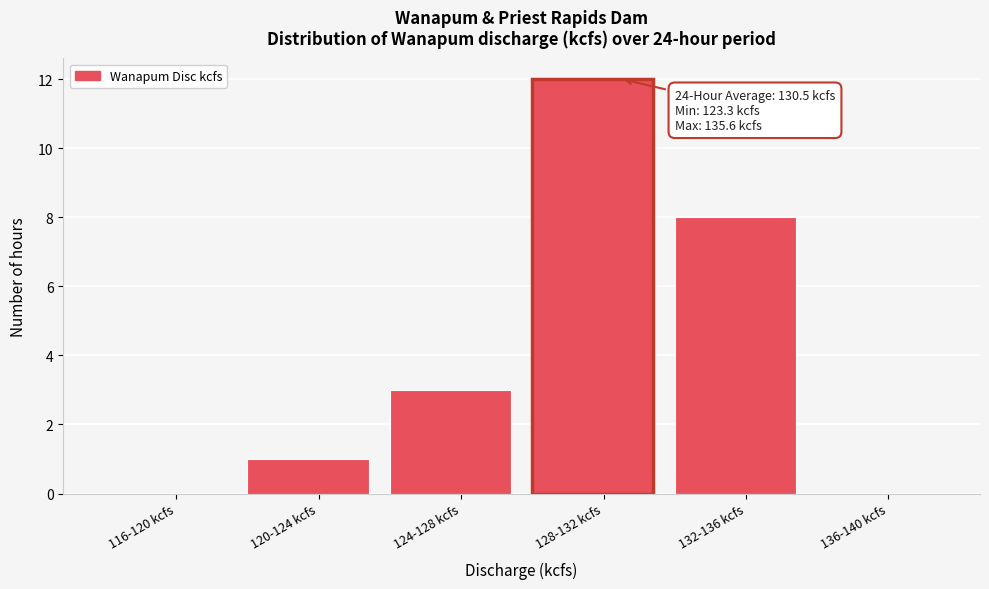

Reading right to left, list all the values displayed in this chart.

136-140 kcfs=0	132-136 kcfs=8	128-132 kcfs=12	124-128 kcfs=3	120-124 kcfs=1	116-120 kcfs=0